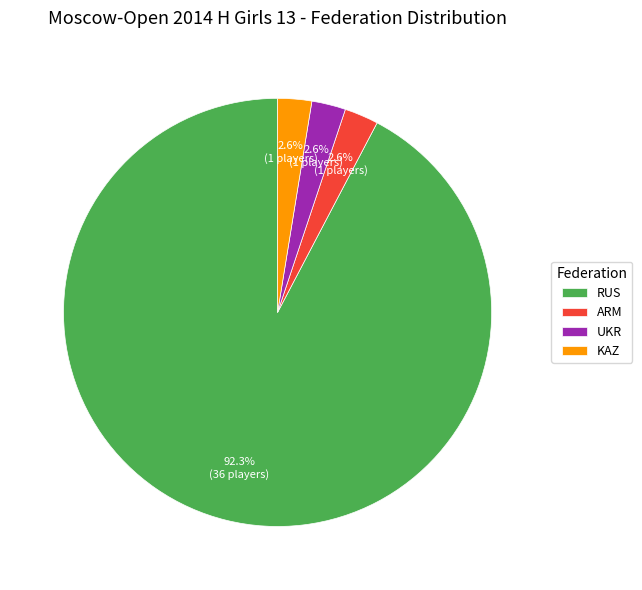

The RUS slice represents 99% of the pie. True or false?

False